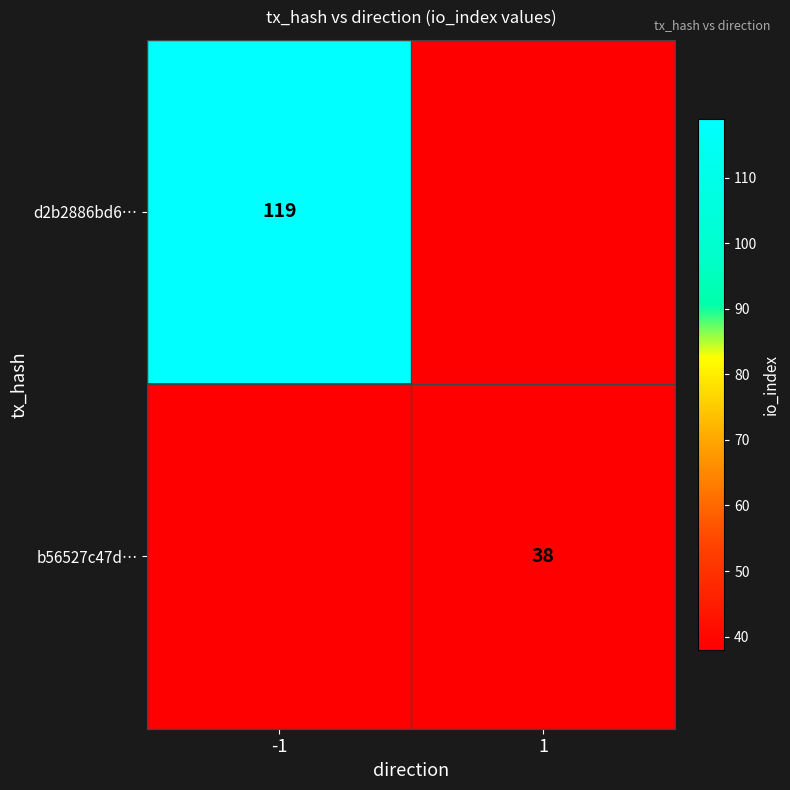

Which category has the lowest value across all series?

1